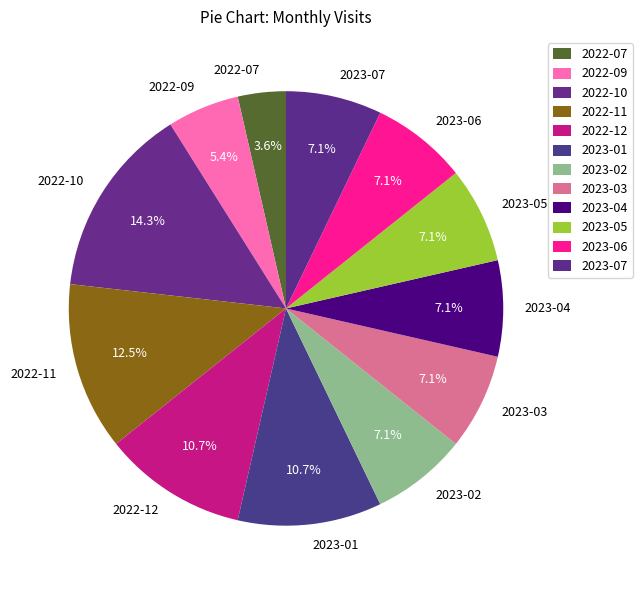

To the nearest percent, what percentage of the pie is 2023-07?

7%